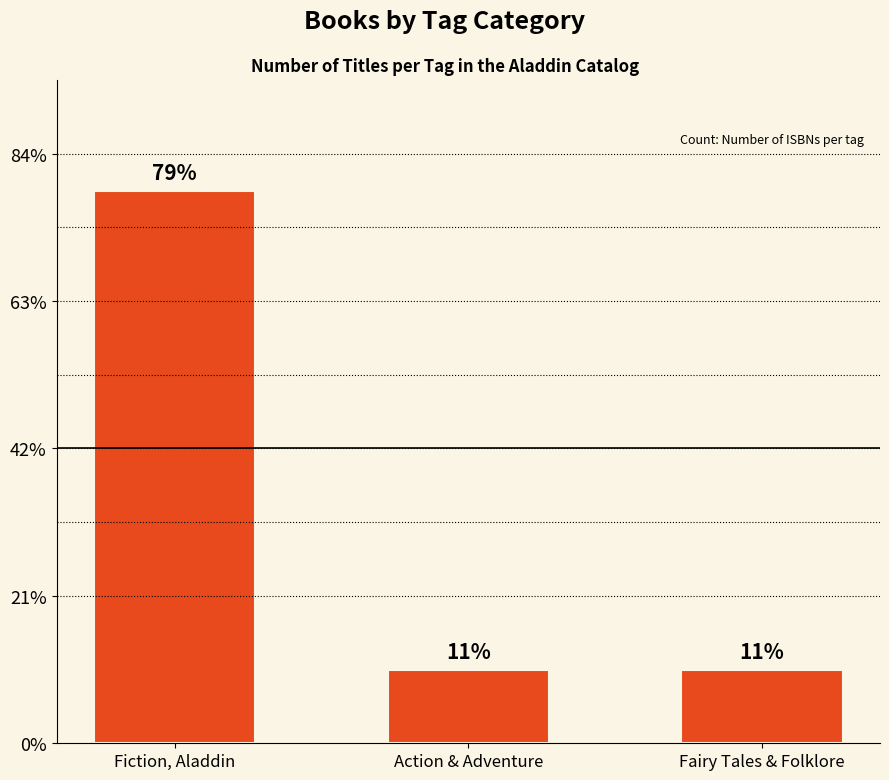

Which category has the highest value across all series?

Fiction, Aladdin